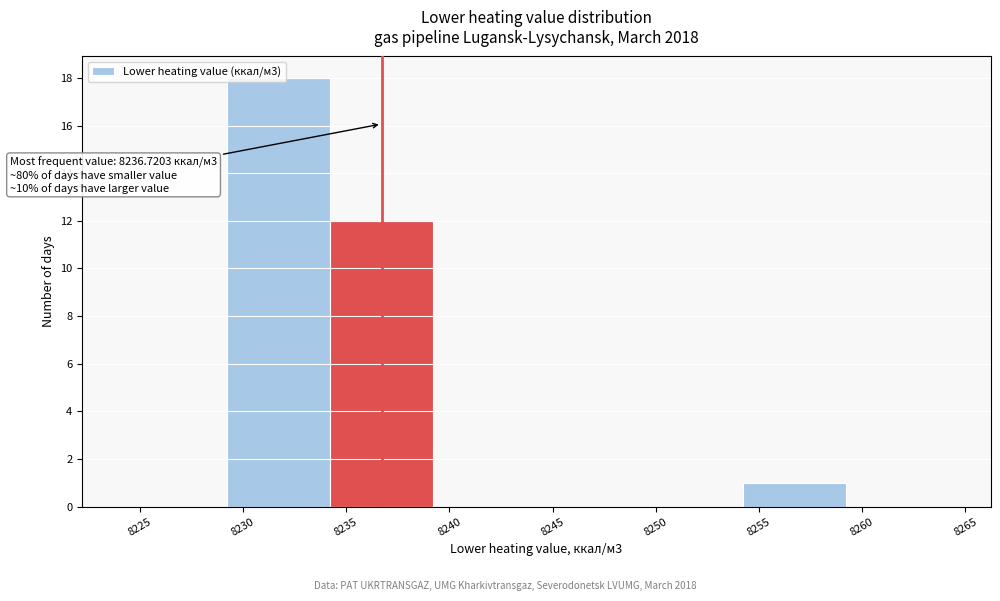

Which range on the x-axis has the tallest bar?

8229 to 8234